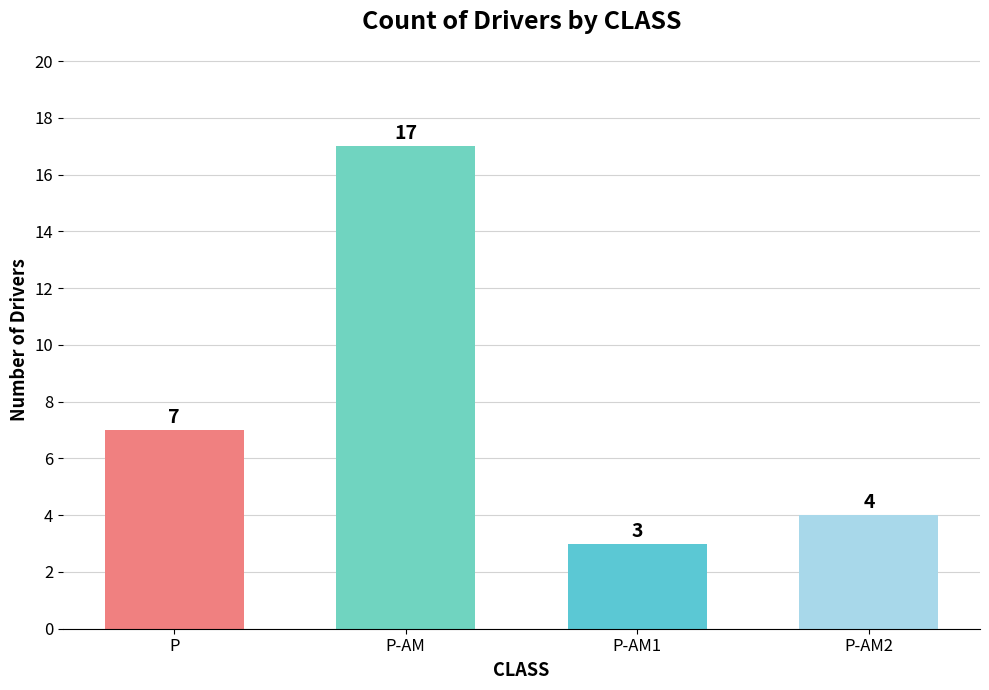

What is the difference between the maximum and minimum values?

14